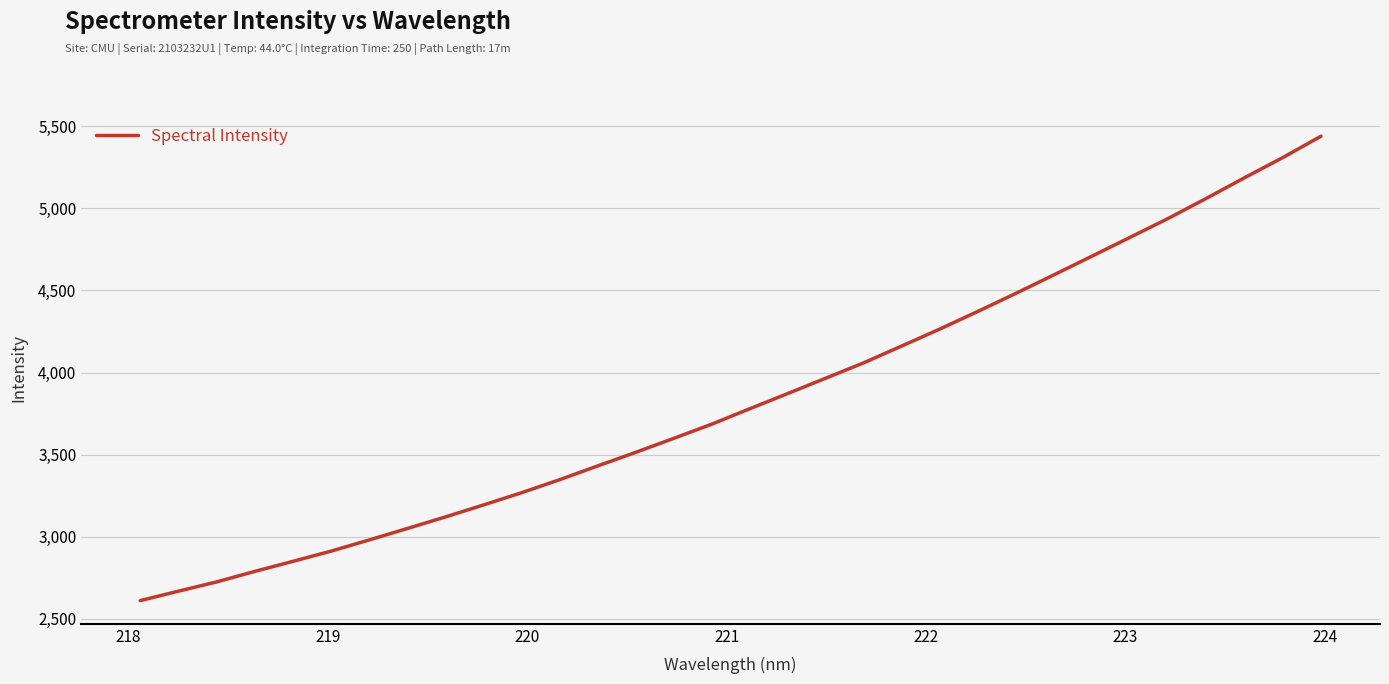

What is the maximum value shown in the chart?

5439.2